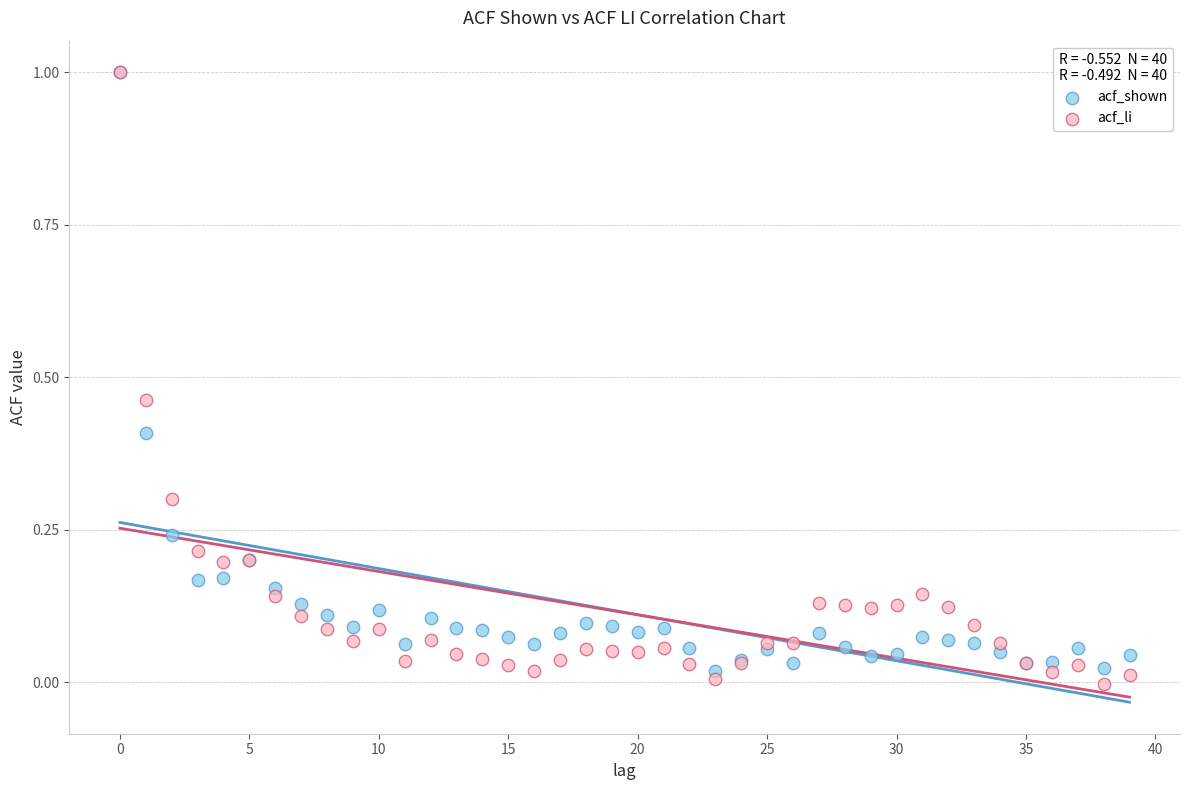

What are all the series names shown in the legend?

acf_shown, acf_li